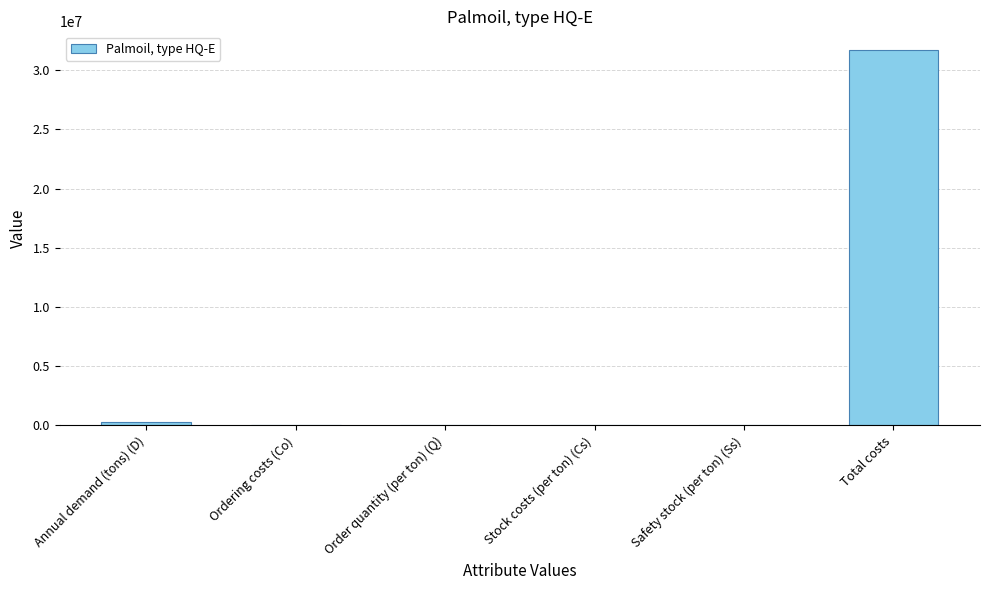

What is the sum of all values?

32009859.0